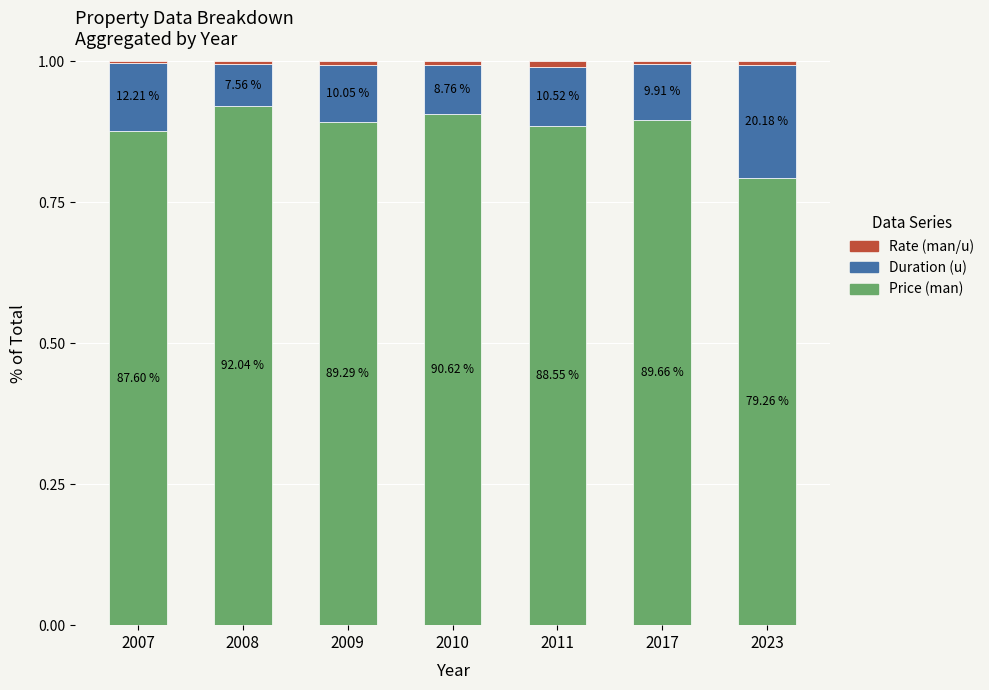

Does the chart contain stacked bars?

Yes